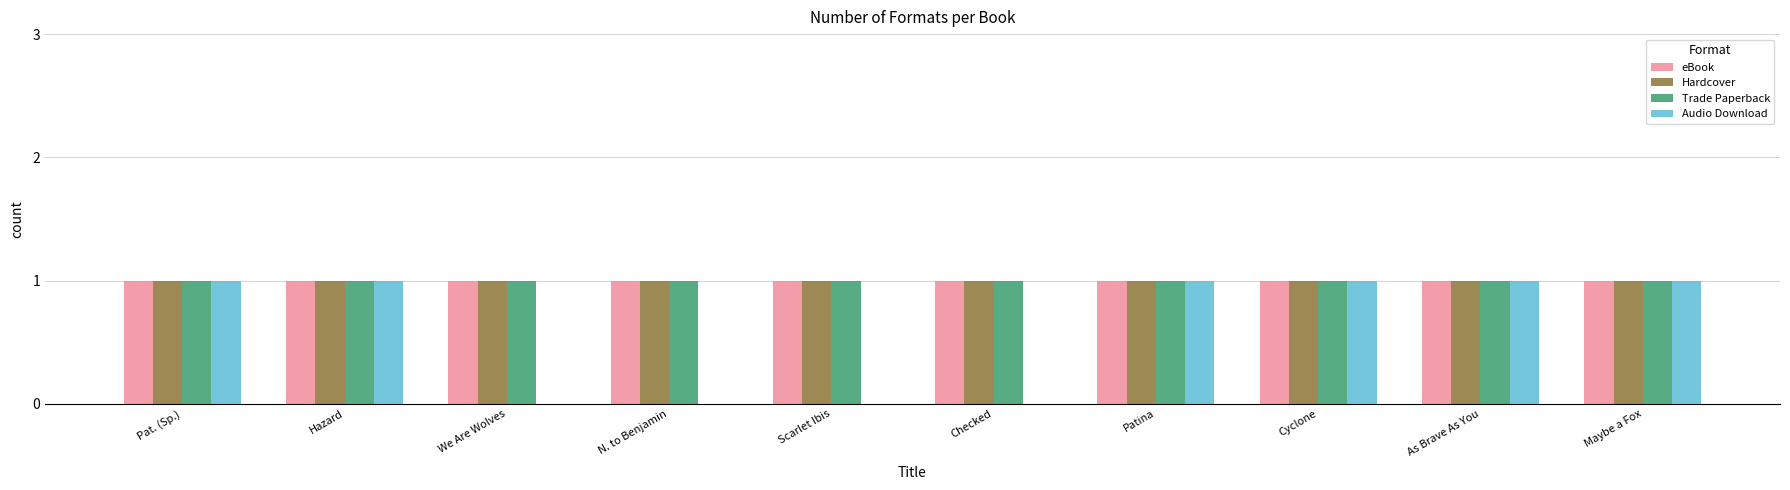

Is the value of Audio Download at Checked greater than the value of Trade Paperback at Cyclone?

No